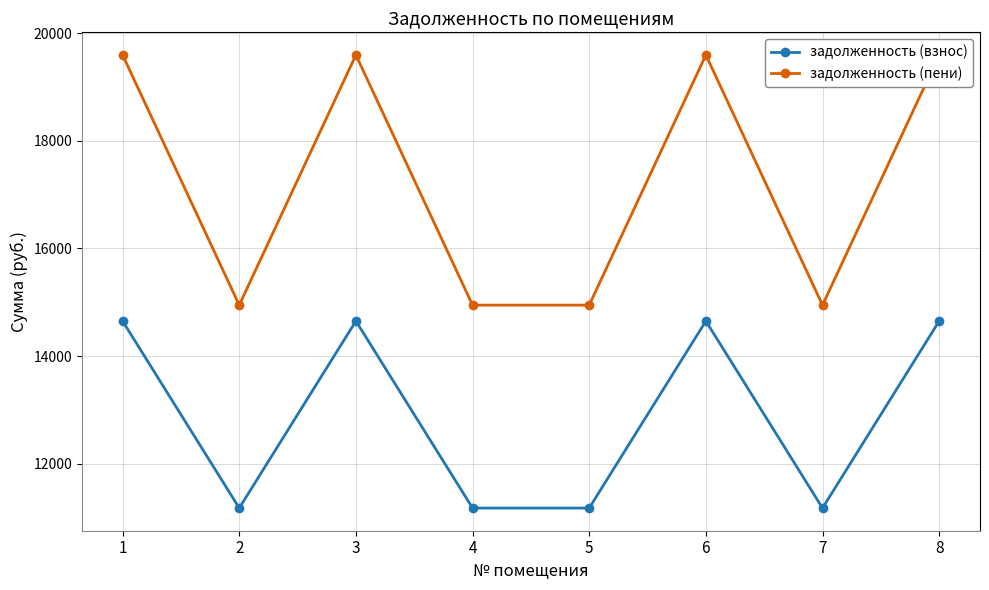

What is the lowest value of the задолженность (взнос) series?

11174.4